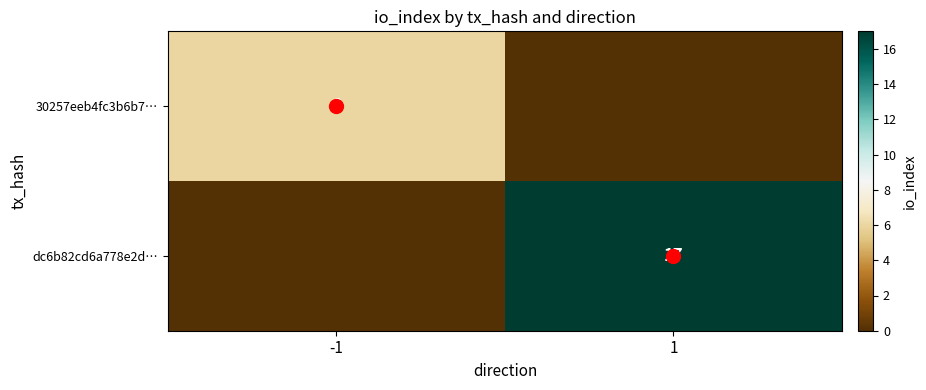

What is the sum of the dc6b82cd6a778e2d… values at -1 and 1?

17